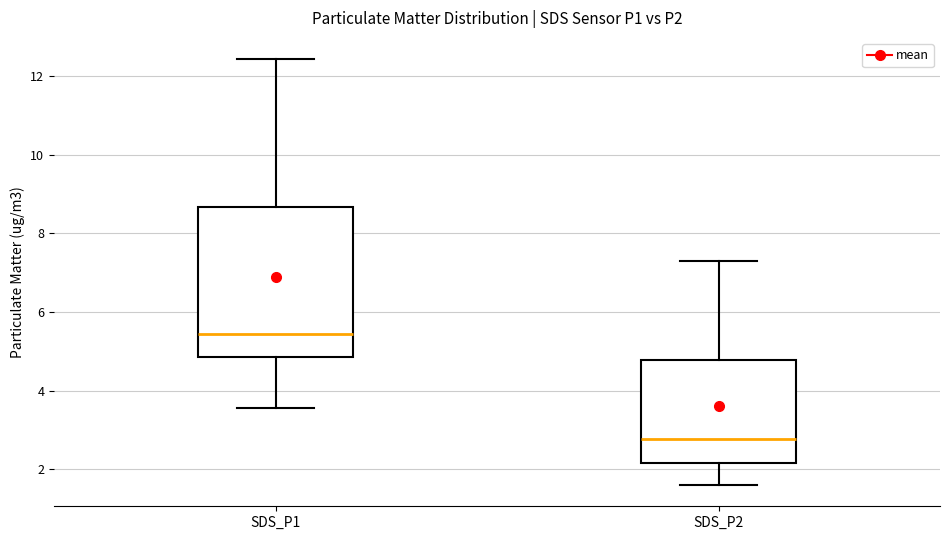

Which box has the highest median line?

SDS_P1